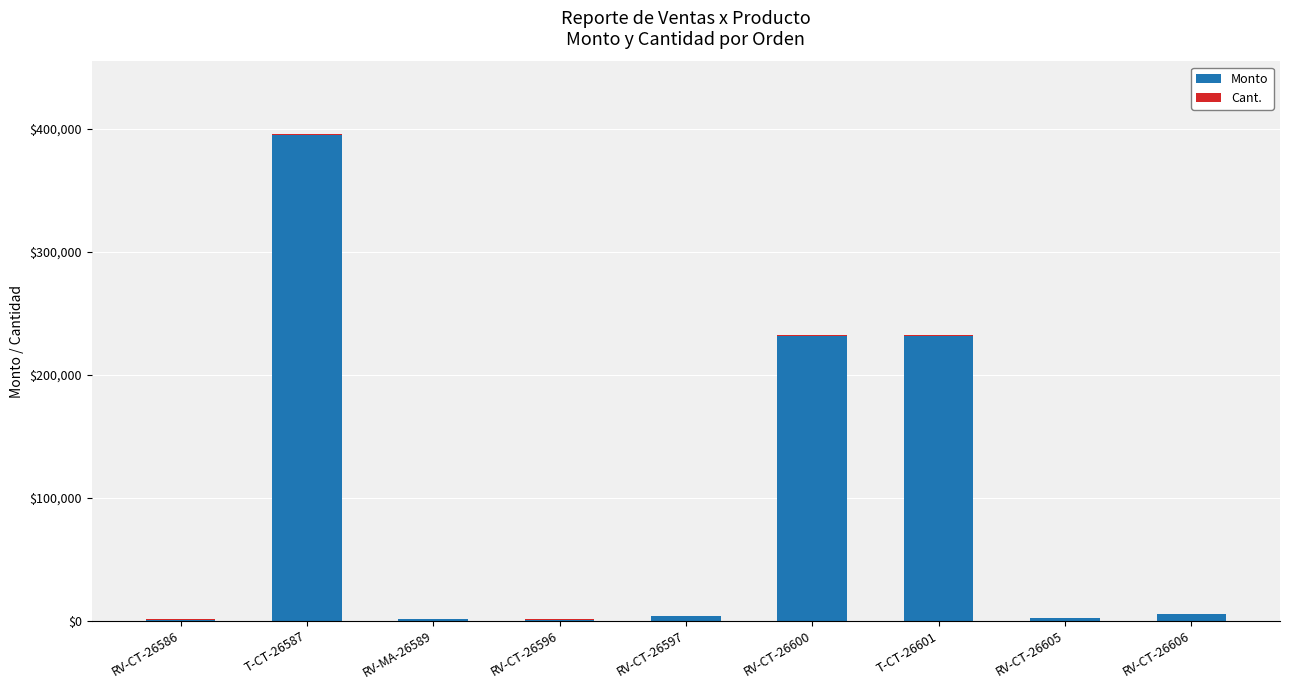

At which category is the sum across all series the highest?

T-CT-26587